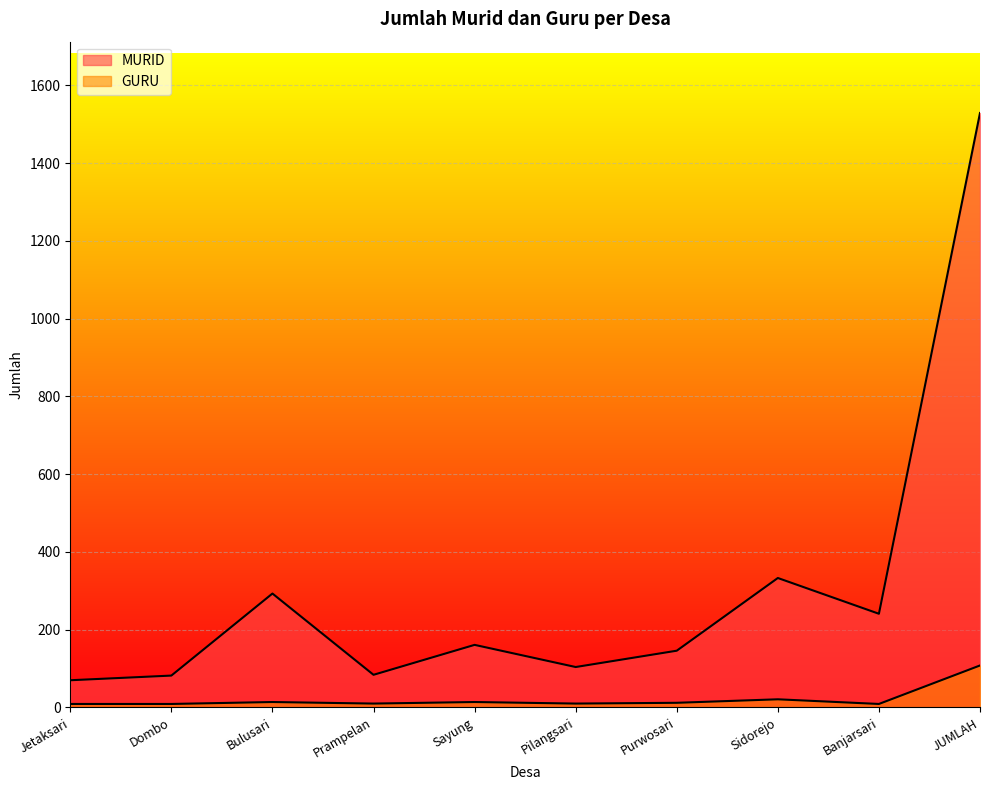

At which label does MURID reach its peak?

JUMLAH